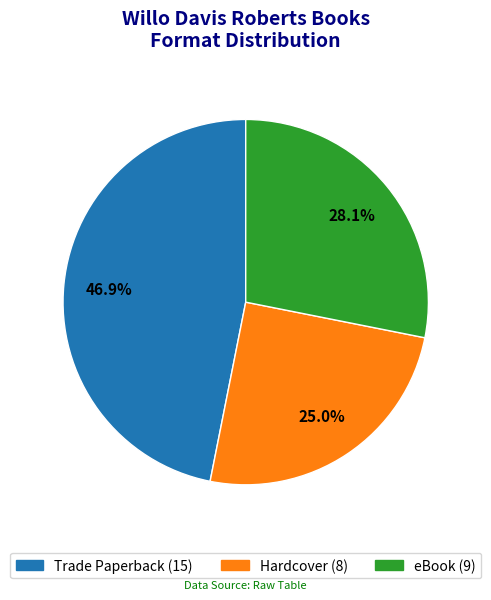

How many slices are in this pie chart?

3